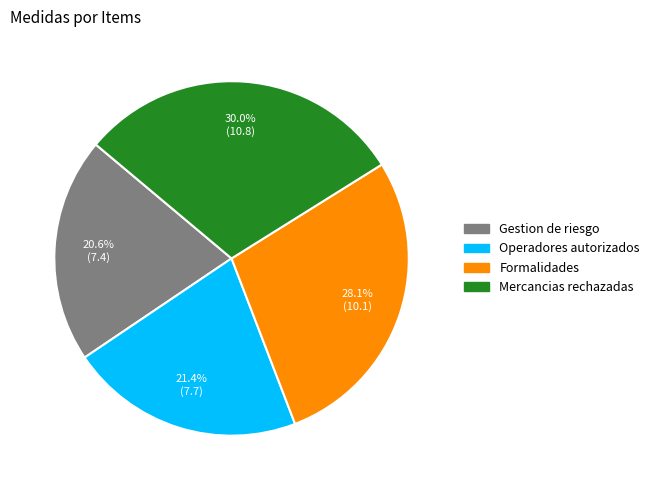

Does any single category account for the majority?

No